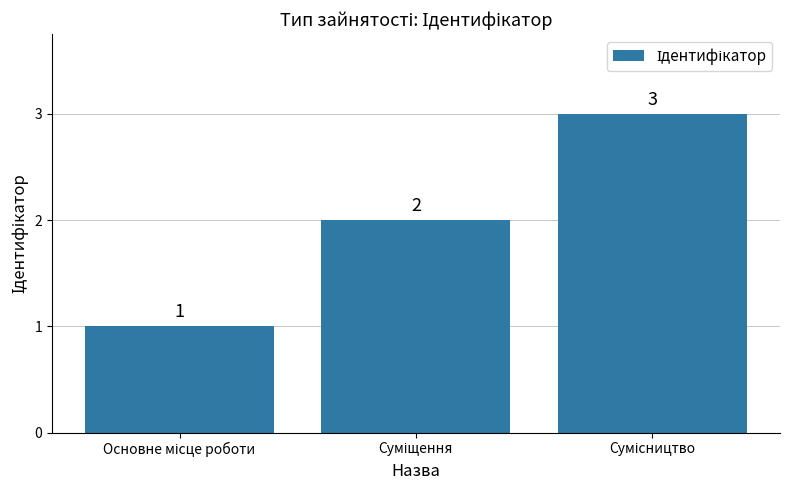

What is the maximum value shown in the chart?

3